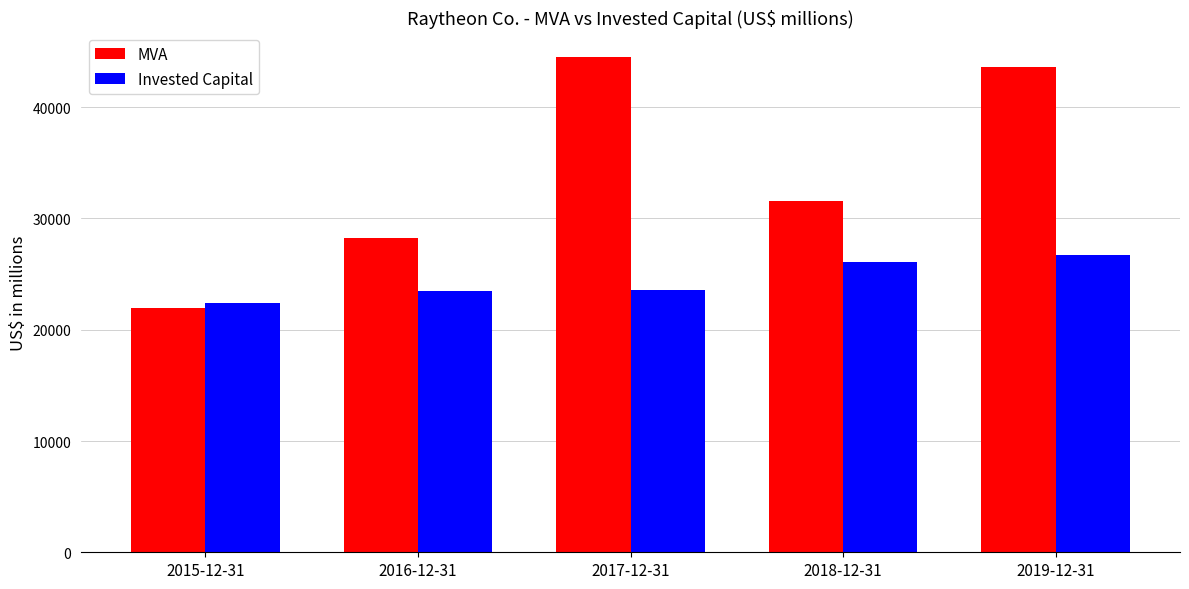

What is the label of the 4th bar from the right?

2016-12-31